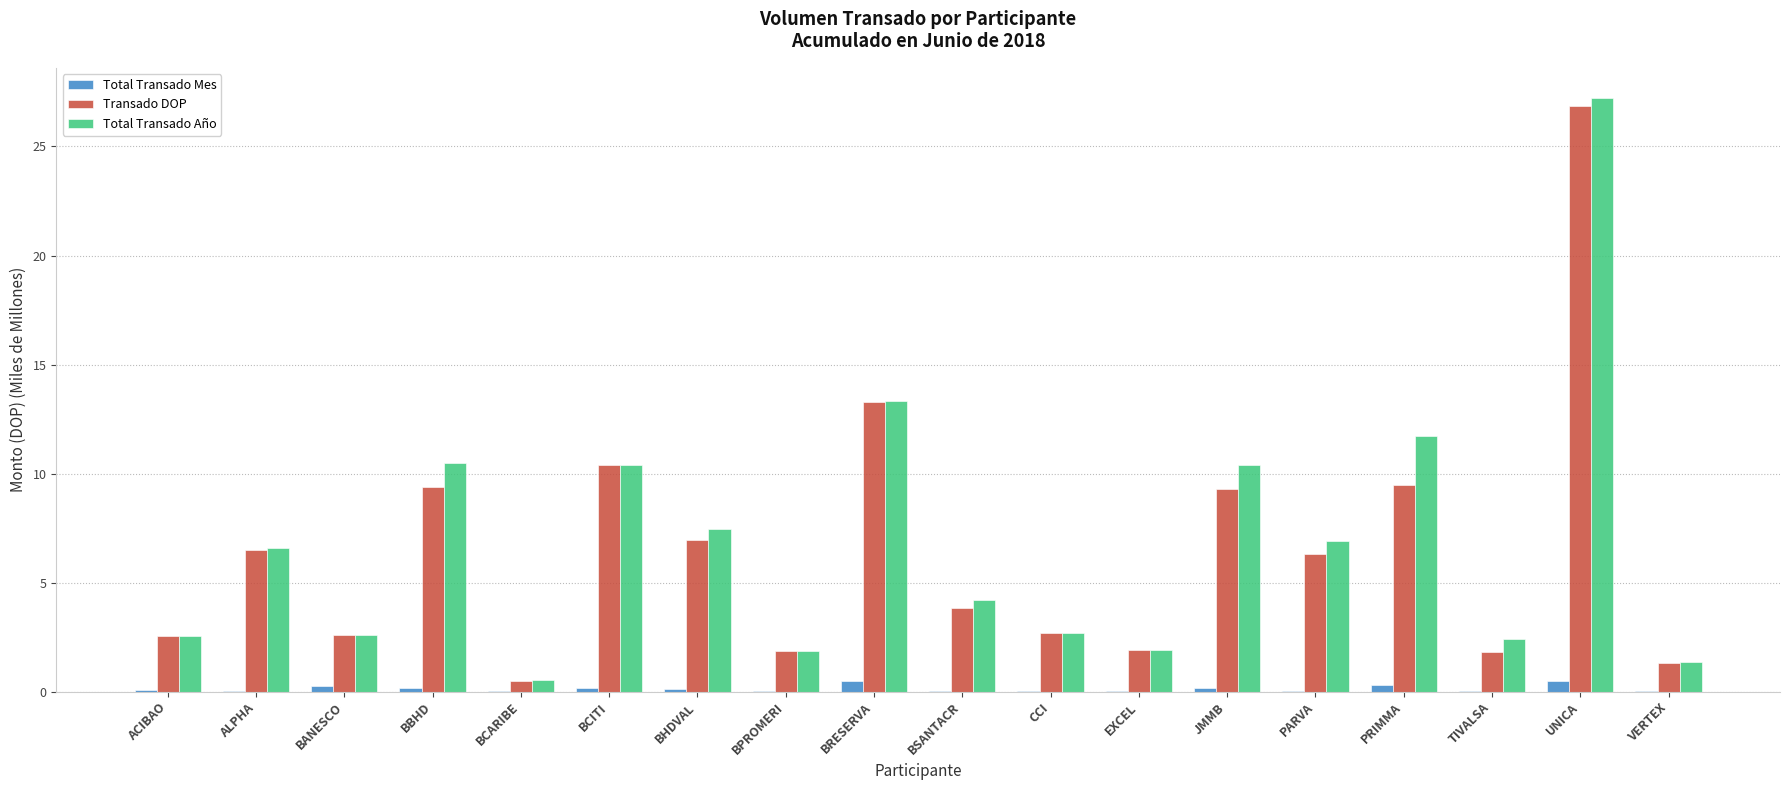

Is the value of Transado DOP at UNICA greater than the value of Total Transado Mes at PRIMMA?

Yes